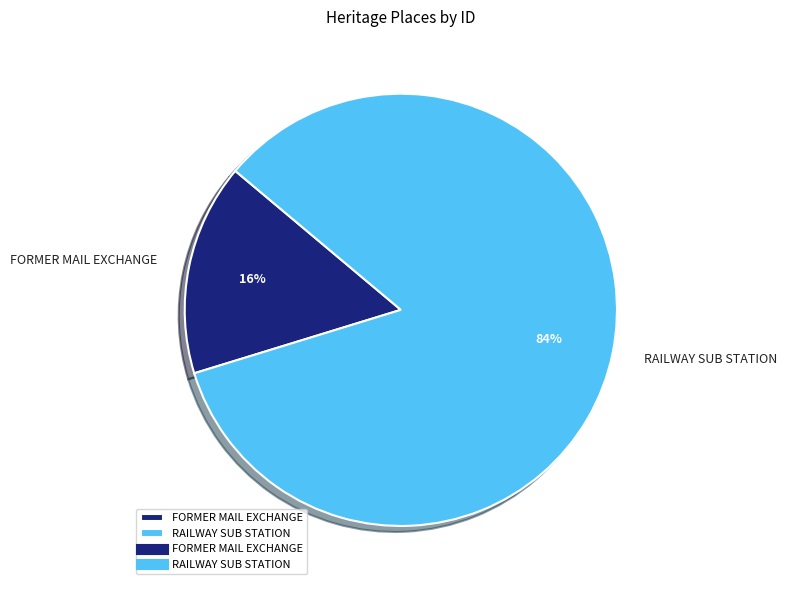

True or false: RAILWAY SUB STATION accounts for 84% of the total.

True